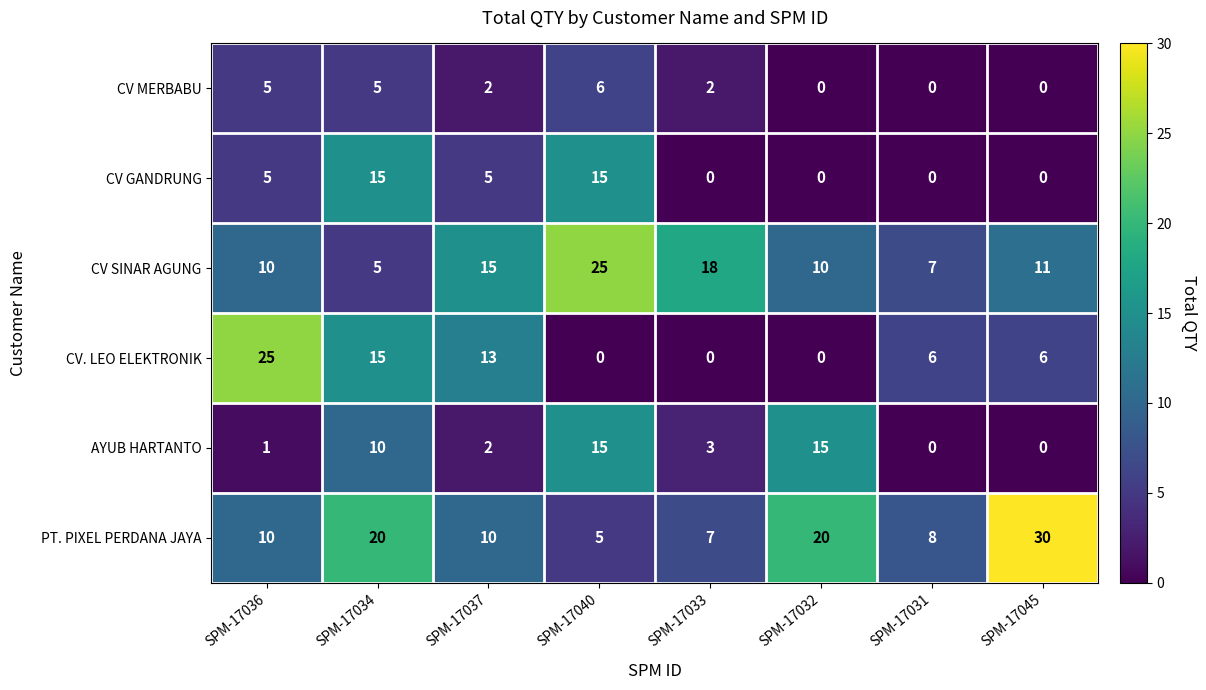

What is the total value across all series at SPM-17032?

45